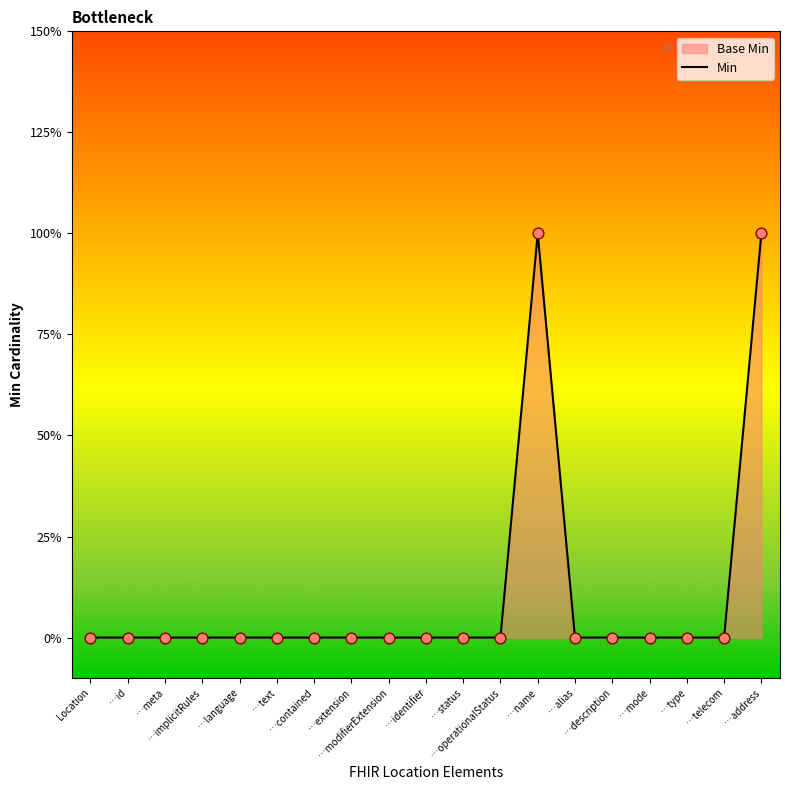

Which has a higher value, …id or …telecom?

…id